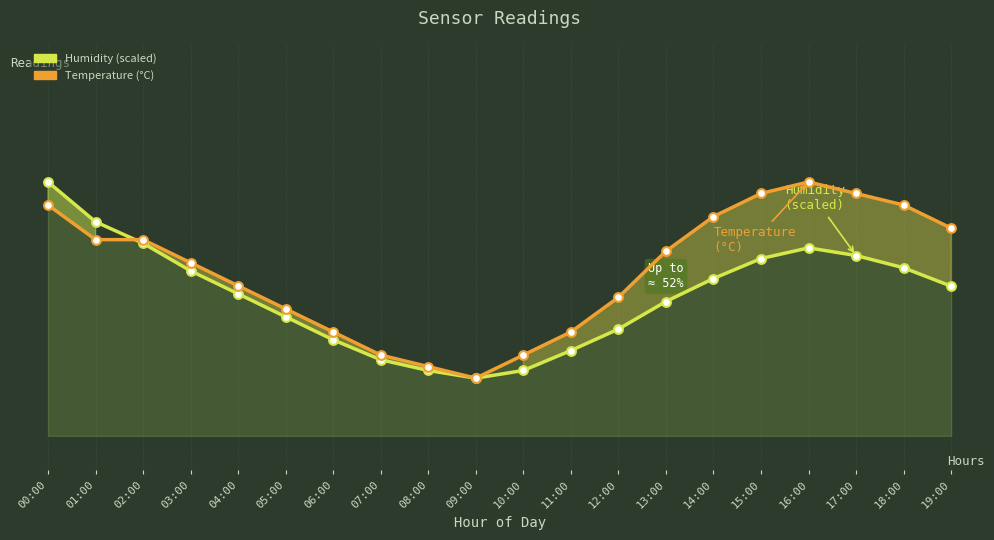

Which series reaches the minimum Y coordinate?

Humidity (scaled)